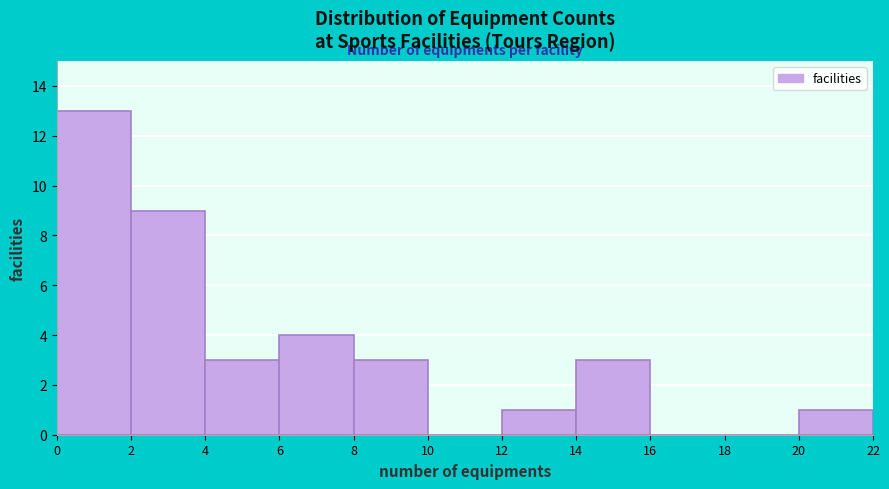

Reading left to right, list every bar in this chart as the range it spans on the x-axis followed by its height. The values are not printed on the chart, so give them approximately, as read against the axis.

0 to 2: 13
2 to 4: 9
4 to 6: 3
6 to 8: 4
8 to 10: 3
10 to 12: 0
12 to 14: 1
14 to 16: 3
16 to 18: 0
18 to 20: 0
20 to 22: 1